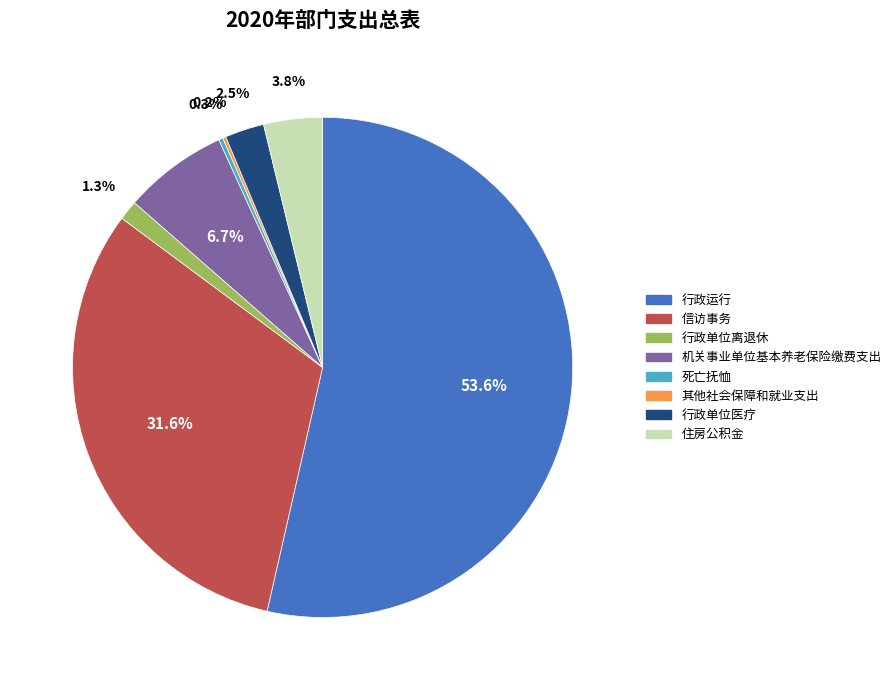

Do 住房公积金 and 行政运行 together represent more than half of the pie?

Yes